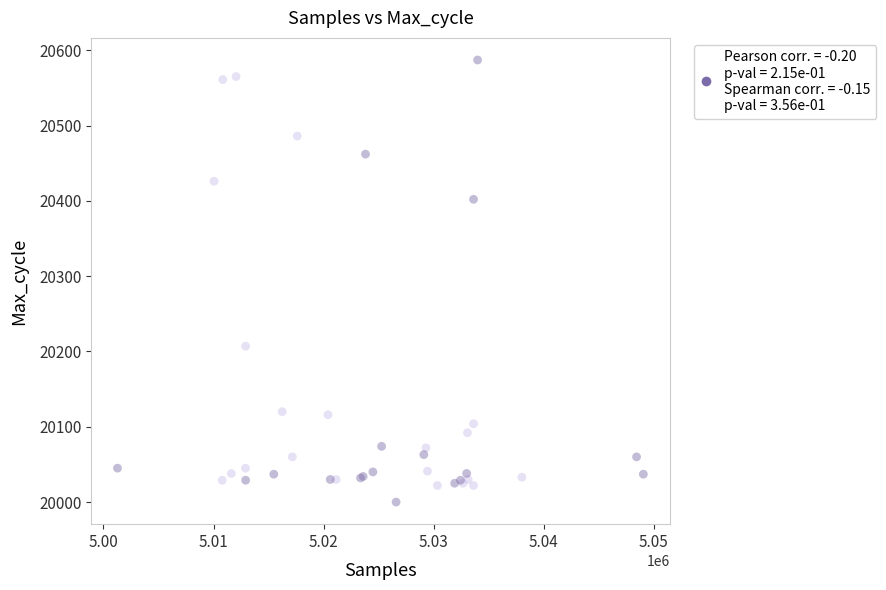

What Y value in the scatter plot is closest to 20293?

20207